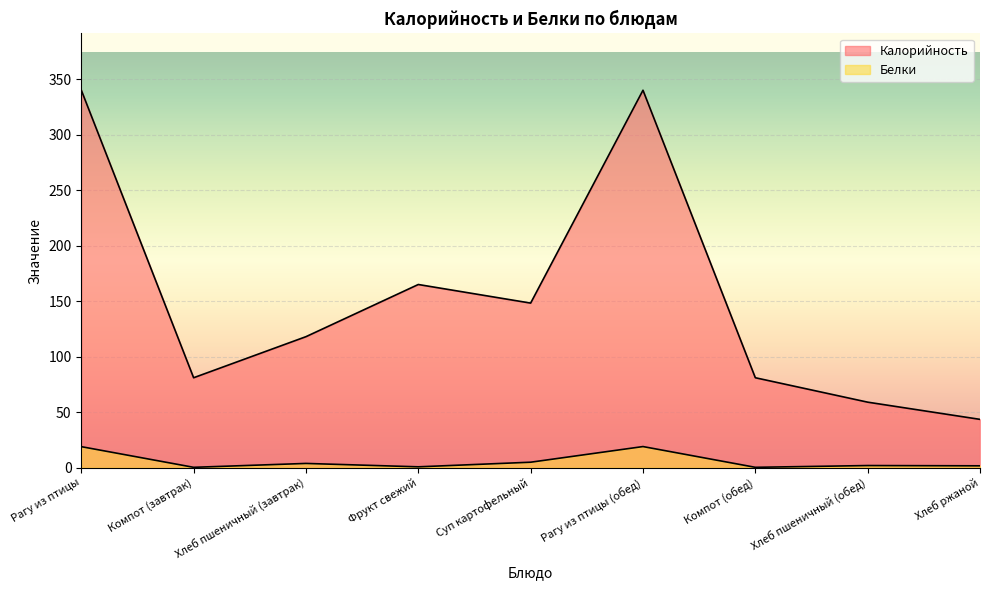

True or false: Белки has more than 0 interior local peaks.

True